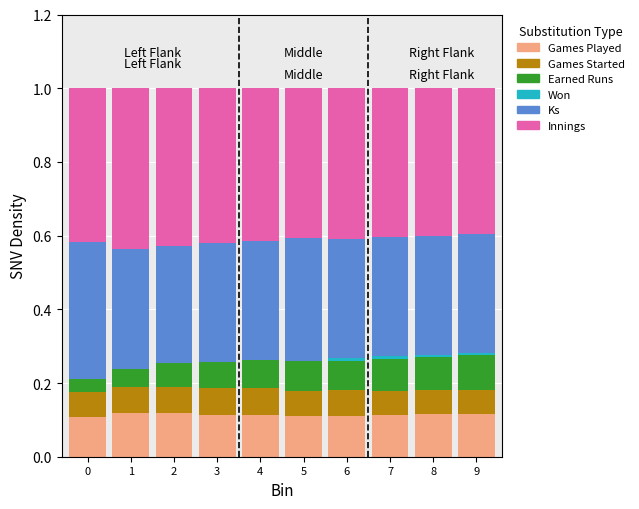

What is the total value across all series at 1?

1.0